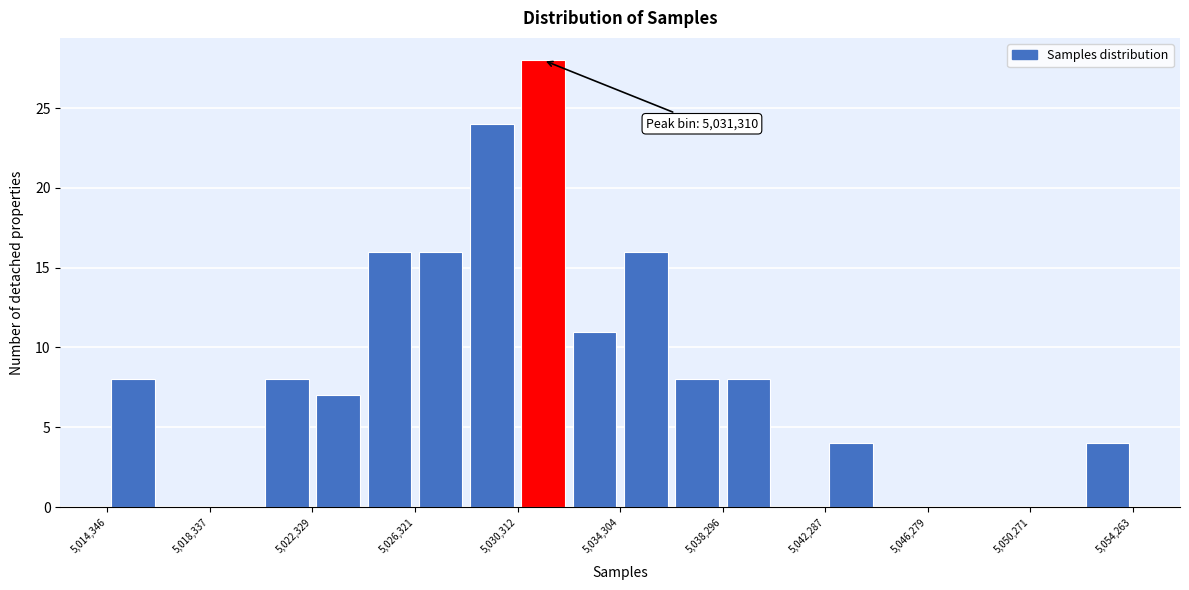

Read against the x-axis, roughly where is the centre of the tallest bar?

5031500